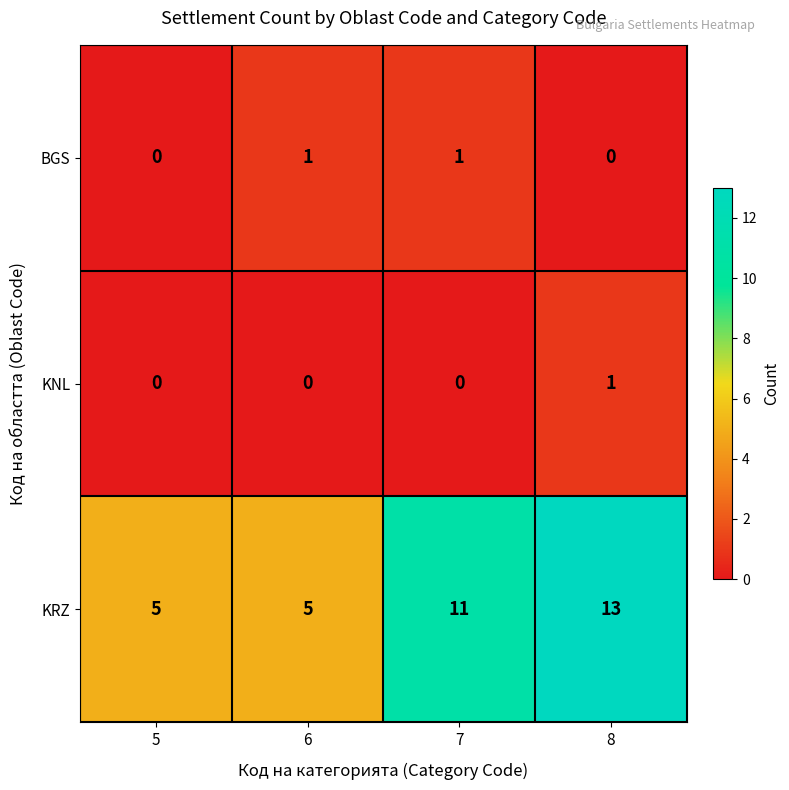

Count the KNL values in the range 0 to 1.

4